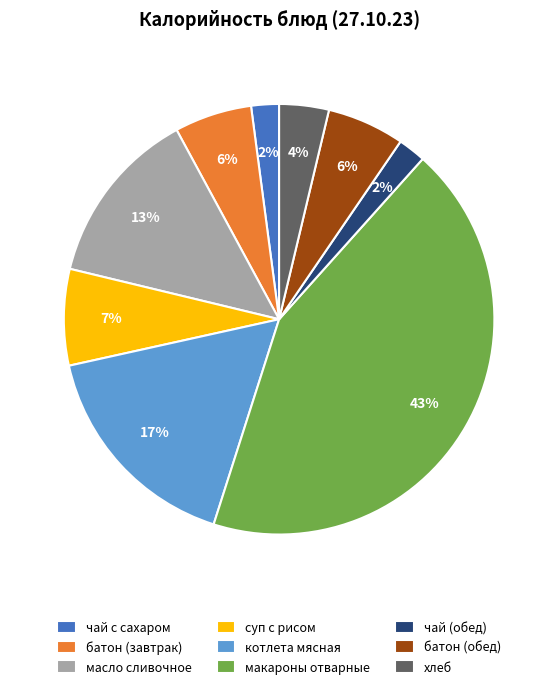

To the nearest percent, what is the average slice percentage?

11%